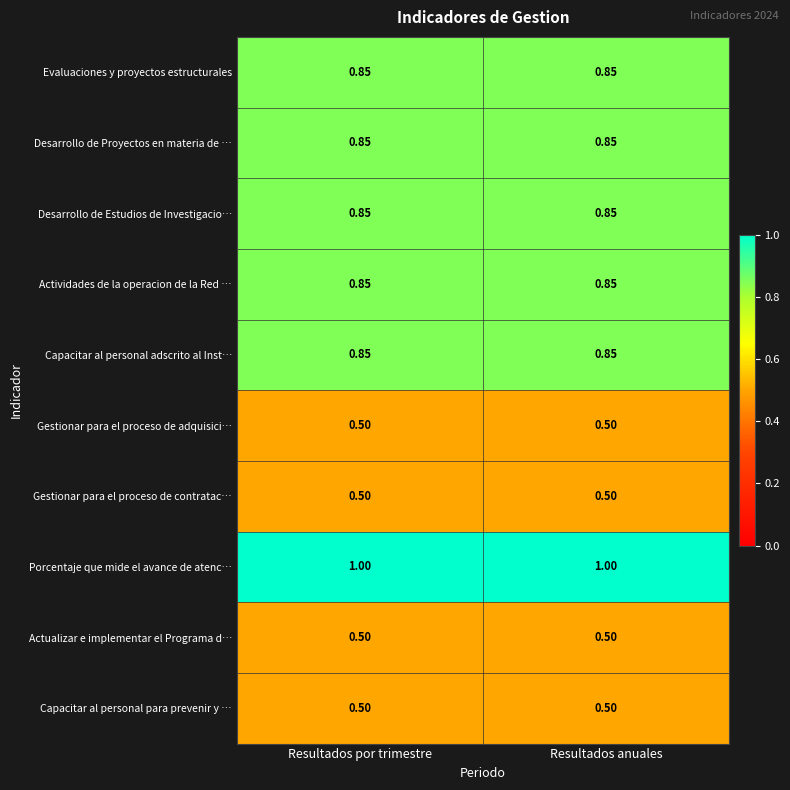

Is the value of Capacitar al personal adscrito al Inst… at Resultados anuales greater than the value of Actualizar e implementar el Programa d… at Resultados anuales?

Yes